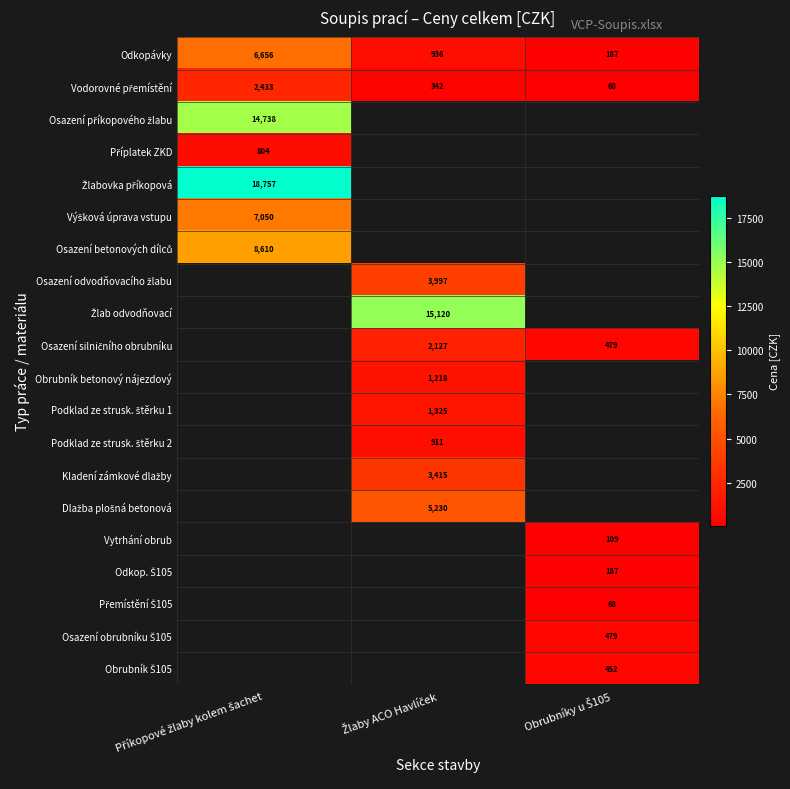

How many series are shown in this chart?

20